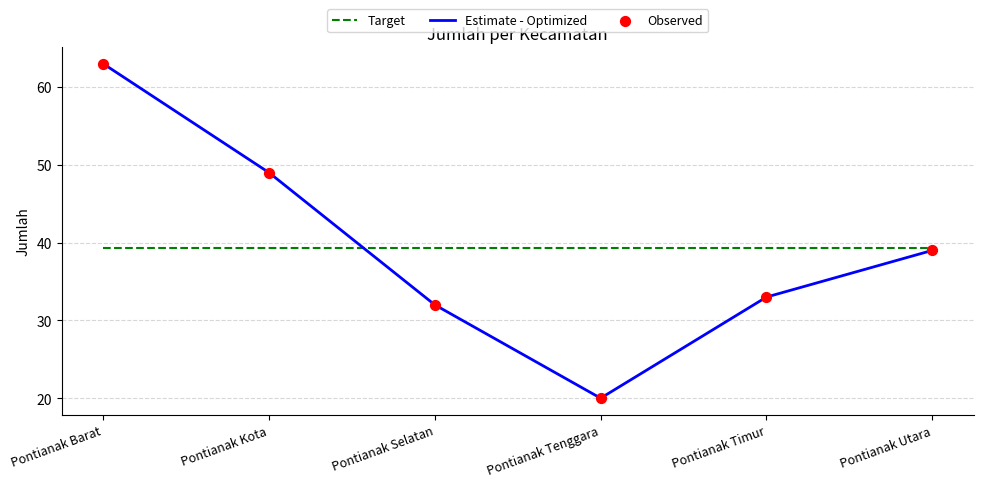

Which series changed the most between Pontianak Tenggara and Pontianak Timur?

Estimate - Optimized